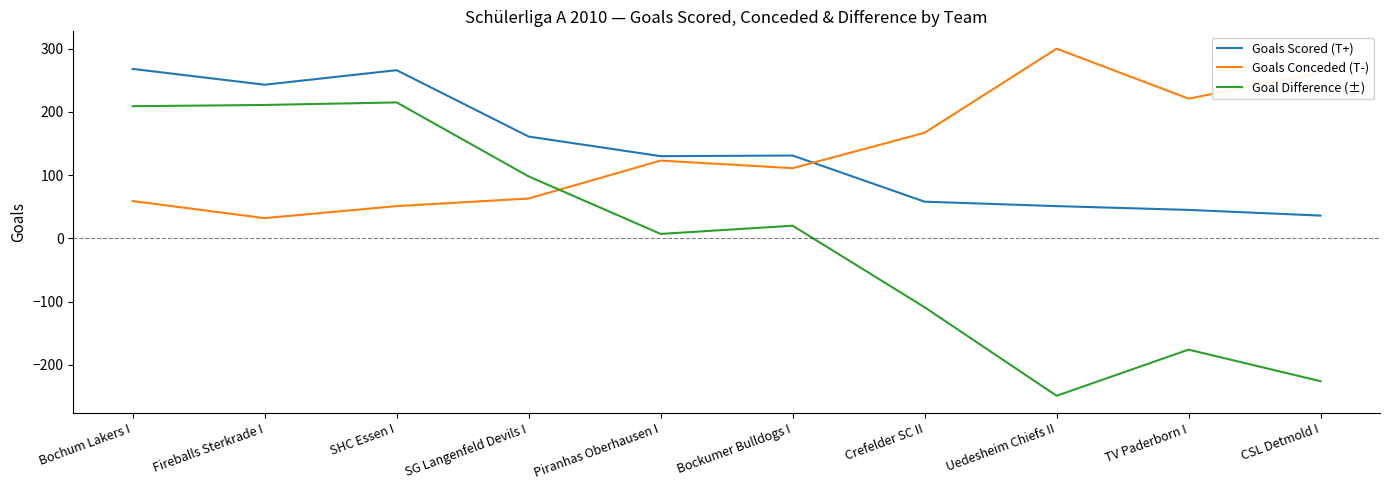

The Goals Conceded (T-) series shows 47 at Crefelder SC II. True or false?

False